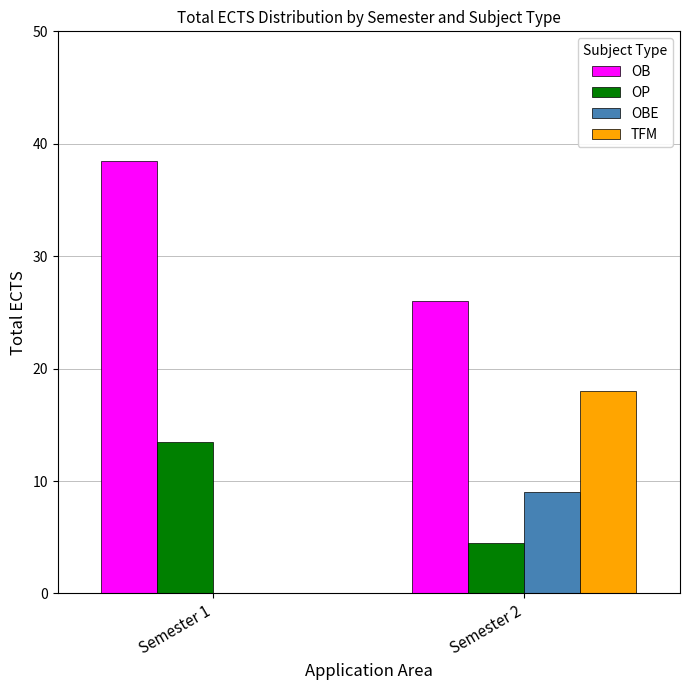

How many values in OBE are above zero?

1